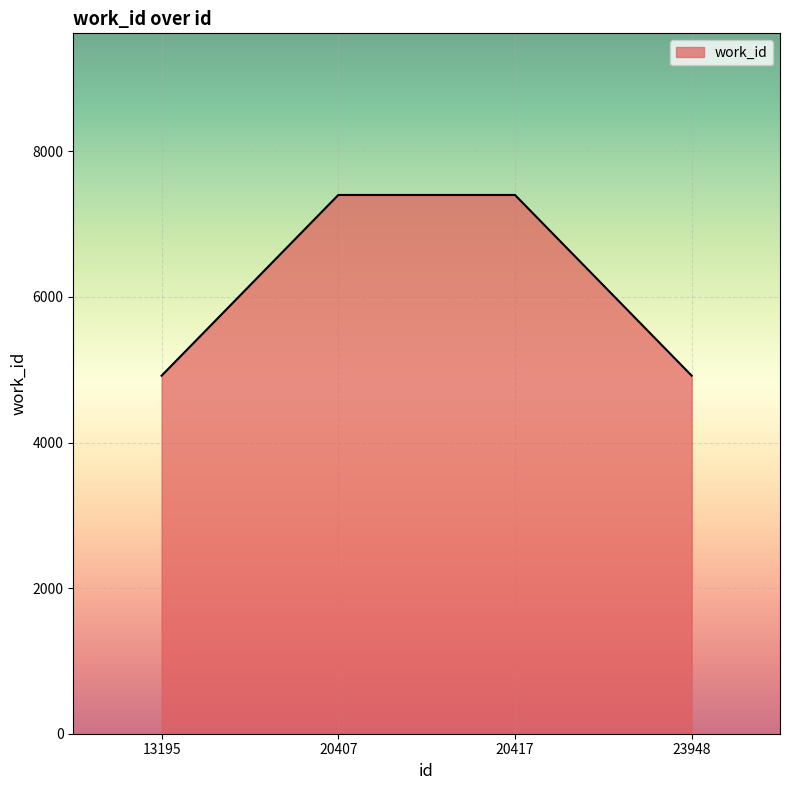

Between 13195 and 20417, which is larger?

20417